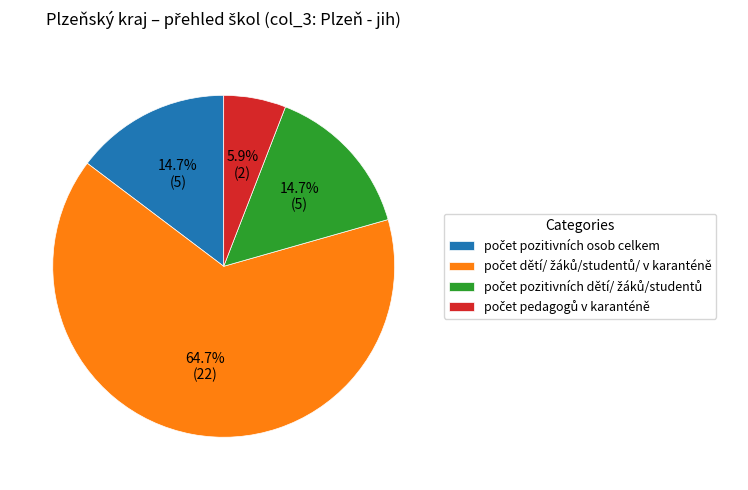

Does any single category account for the majority?

Yes